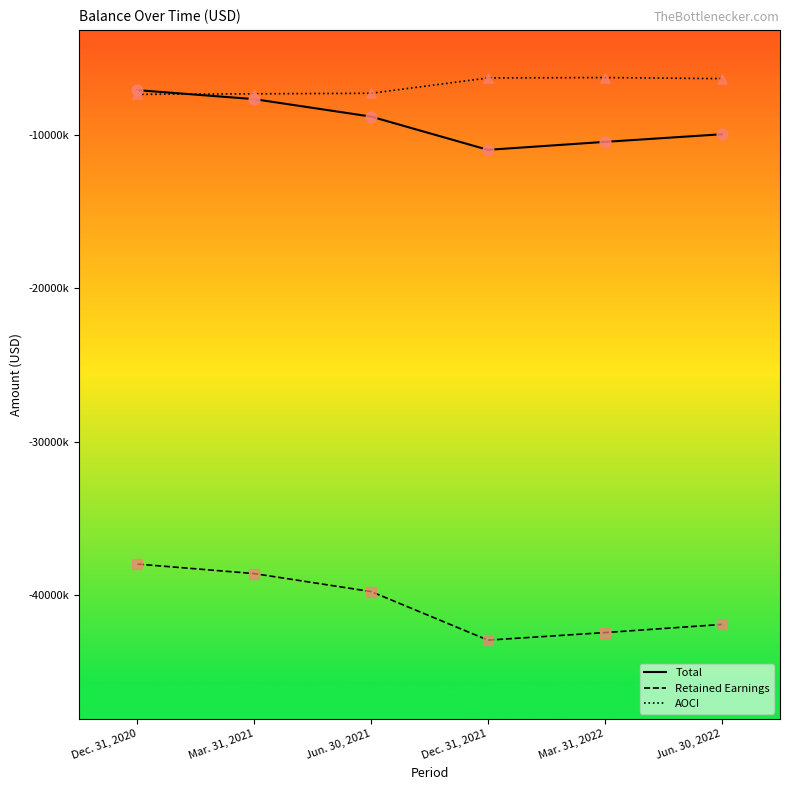

At which category is the sum across all series the highest?

Dec. 31, 2020